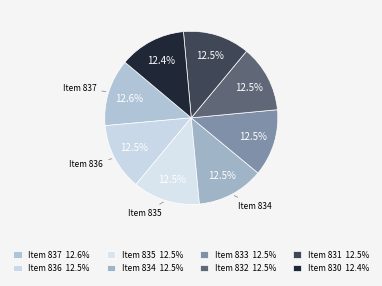

How many slices are in this pie chart?

8